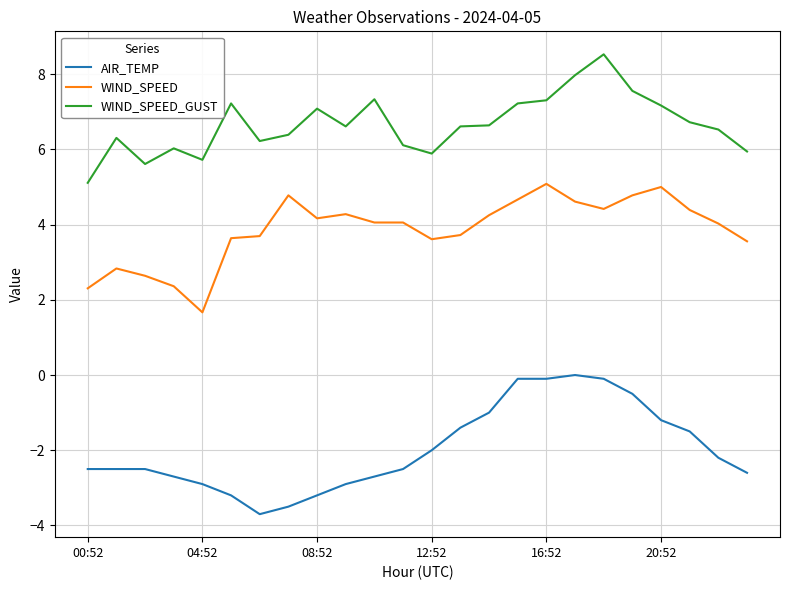

What is the difference between the maximum and minimum values in the AIR_TEMP series?

3.7